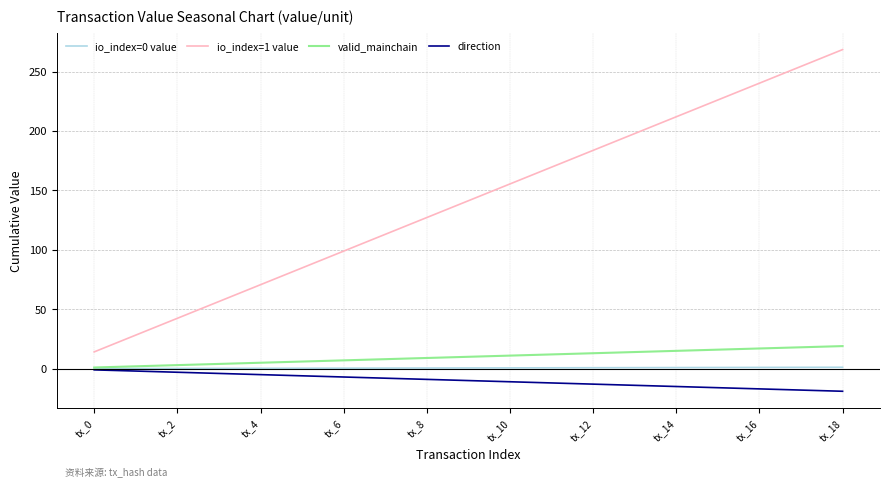

What is the smallest value displayed?

-19.0